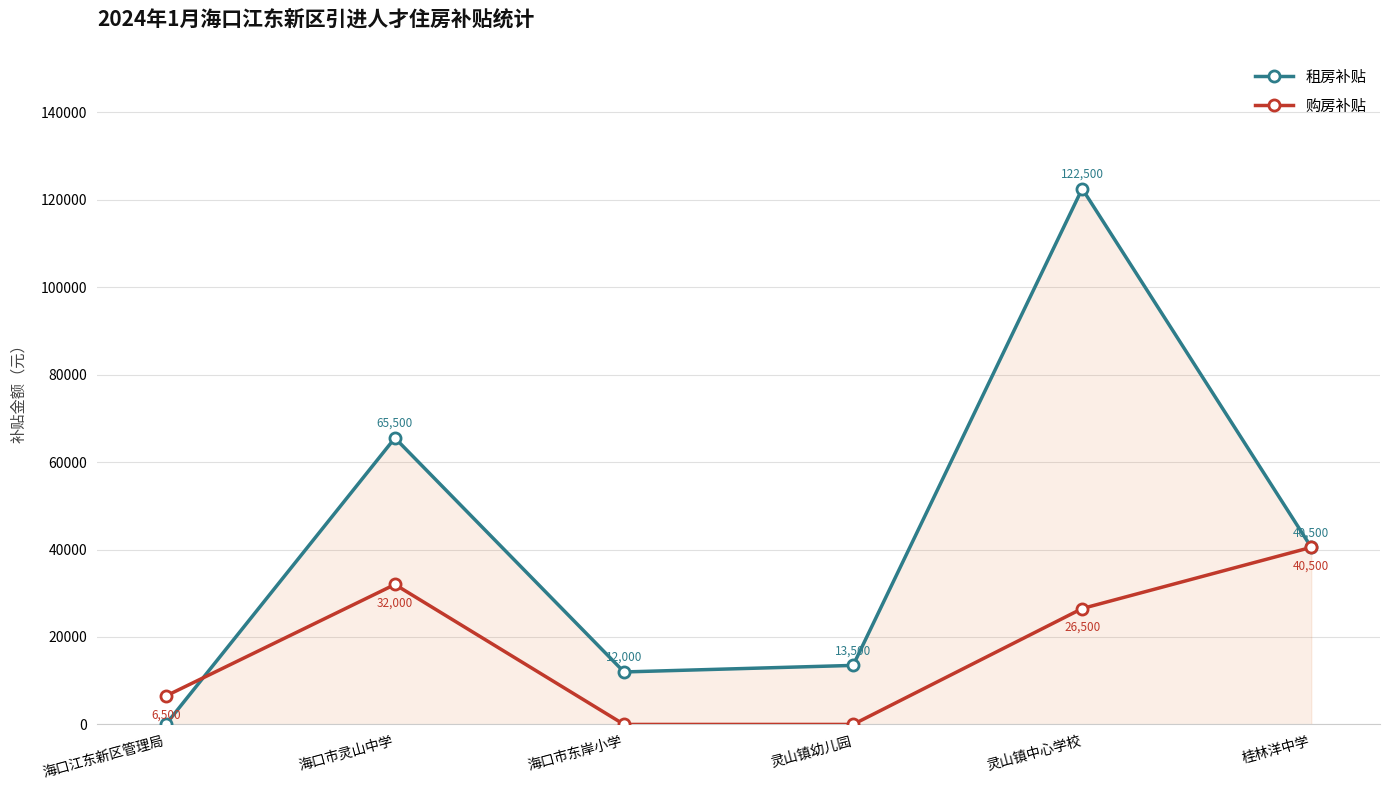

Between 海口江东新区管理局 and 海口市东岸小学, which series saw the biggest shift?

租房补贴